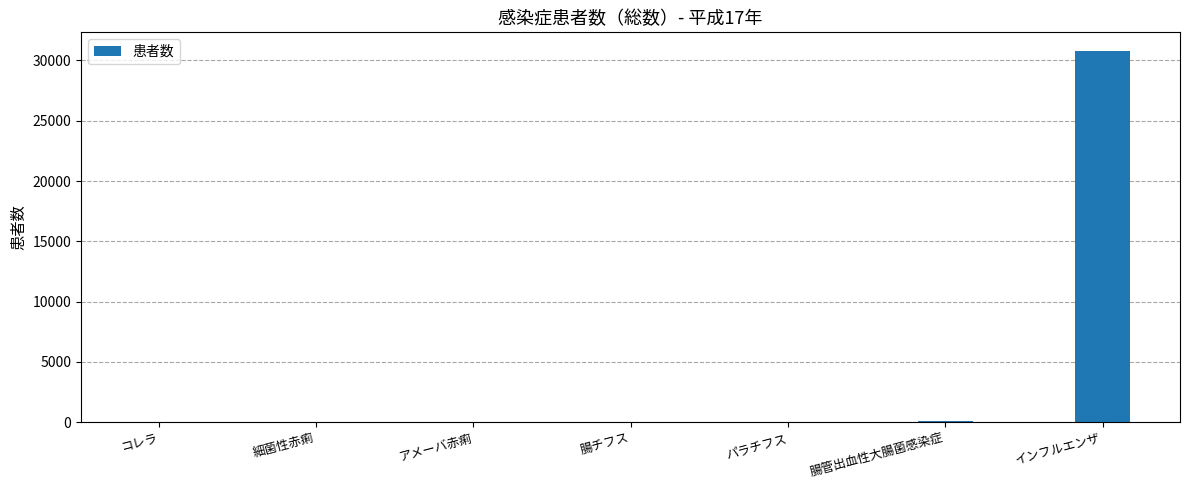

Which category has the highest value across all series?

インフルエンザ